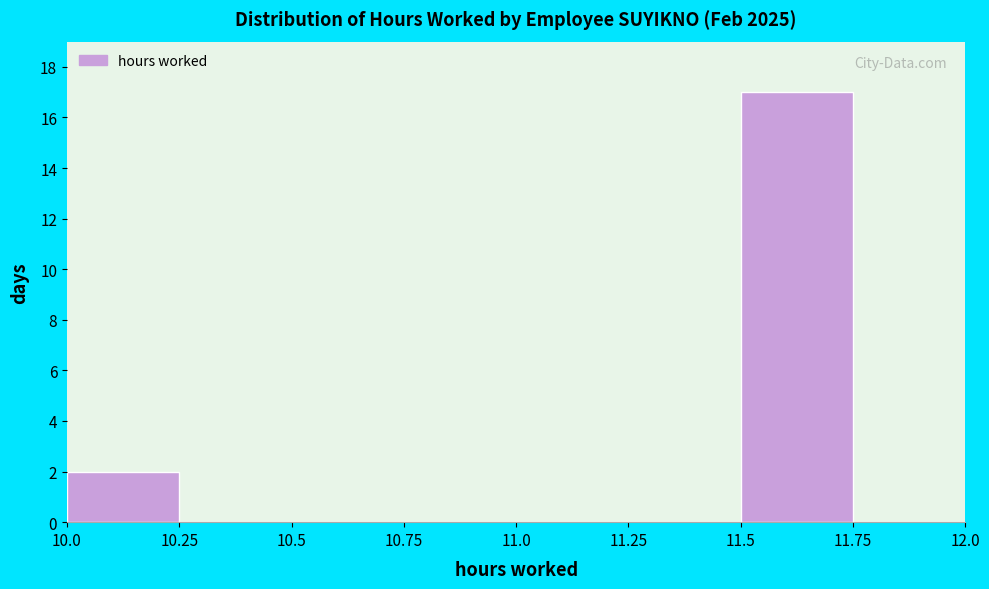

Which range on the x-axis has the tallest bar?

11.5 to 11.75